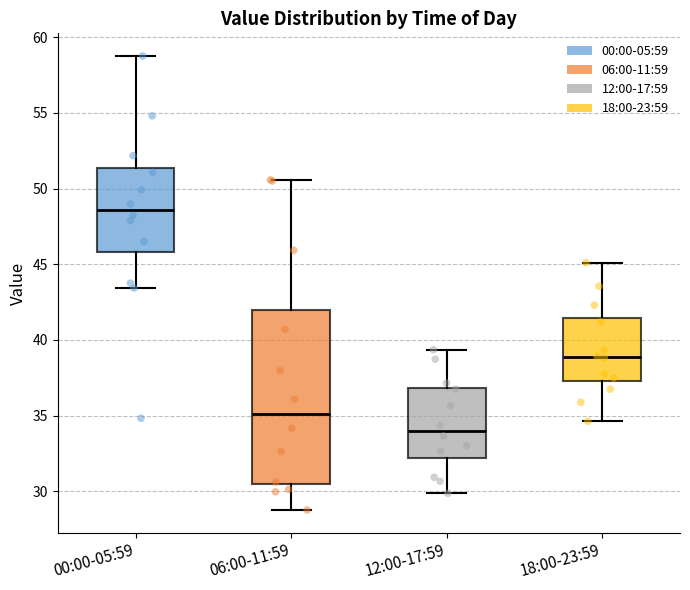

Comparing the boxes themselves (not the whiskers), which one is the tallest?

06:00-11:59